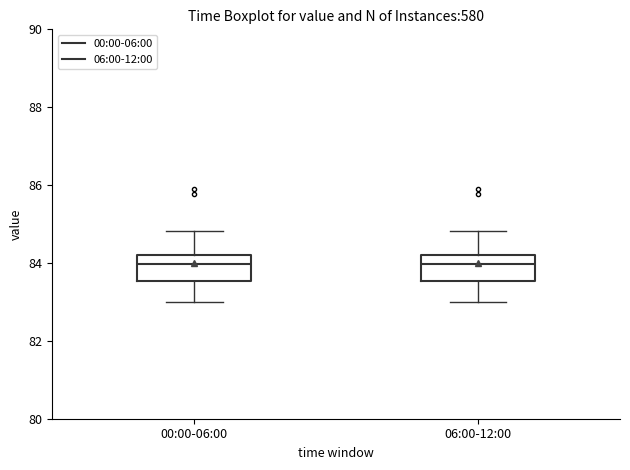

Reading left to right, transcribe this box plot: for each box, give where its median line is, the range the box spans, and where its two whiskers end, as read against the y-axis. The values are not printed on the chart, so give them approximately, as read against the axis.

00:00-06:00: median 84.0, box 83.6 to 84.2, whiskers 83.0 to 84.8
06:00-12:00: median 84.0, box 83.6 to 84.2, whiskers 83.0 to 84.8